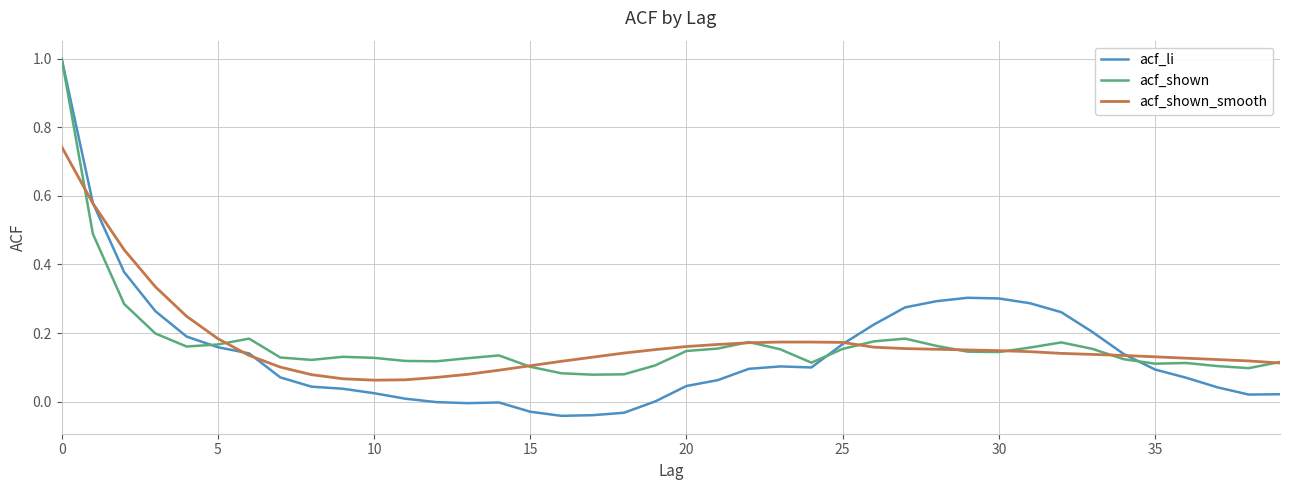

Which series has the largest range (max minus min)?

acf_li